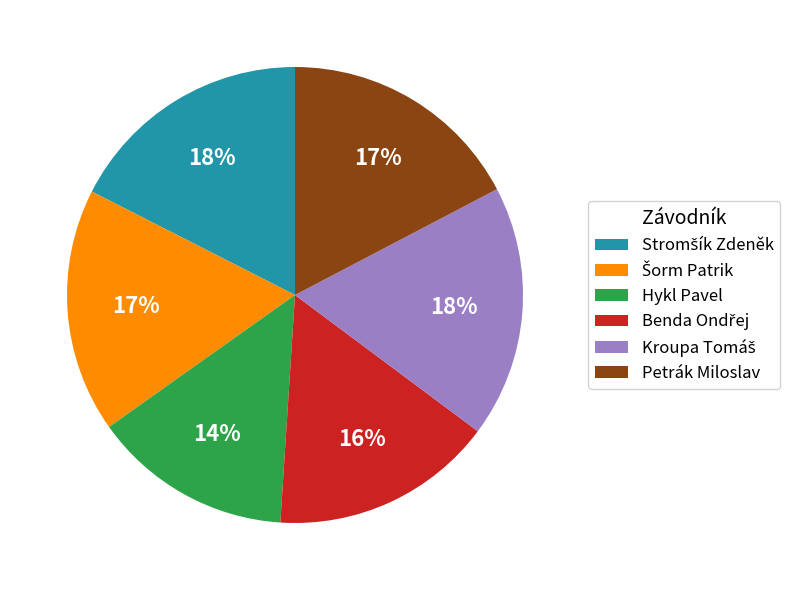

Is there any slice that represents more than half of the pie?

No